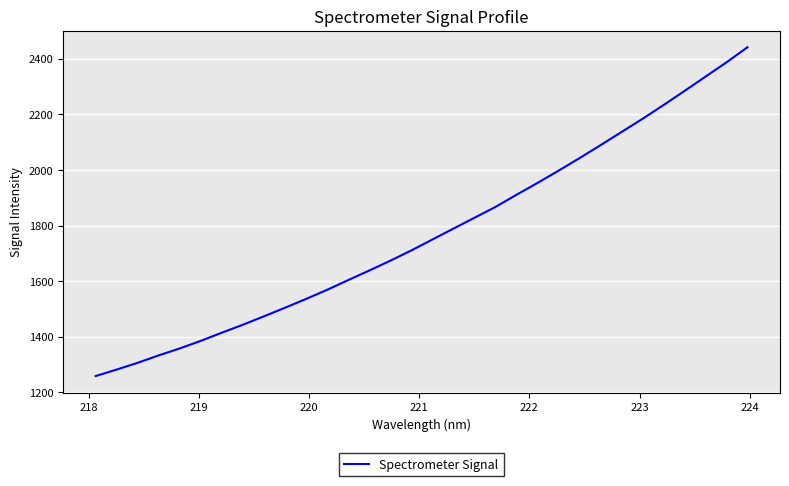

Reading left to right, extract all data points from this chart.

1258.9	1282.3	1306.6	1333.3	1358.3	1385.6	1415.0	1443.6	1473.9	1504.7	1536.3	1569.1	1604.0	1638.3	1673.6	1710.5	1749.9	1789.0	1828.0	1866.9	1910.8	1953.3	1997.4	2042.6	2089.2	2136.5	2184.0	2233.5	2284.3	2335.8	2387.3	2441.7